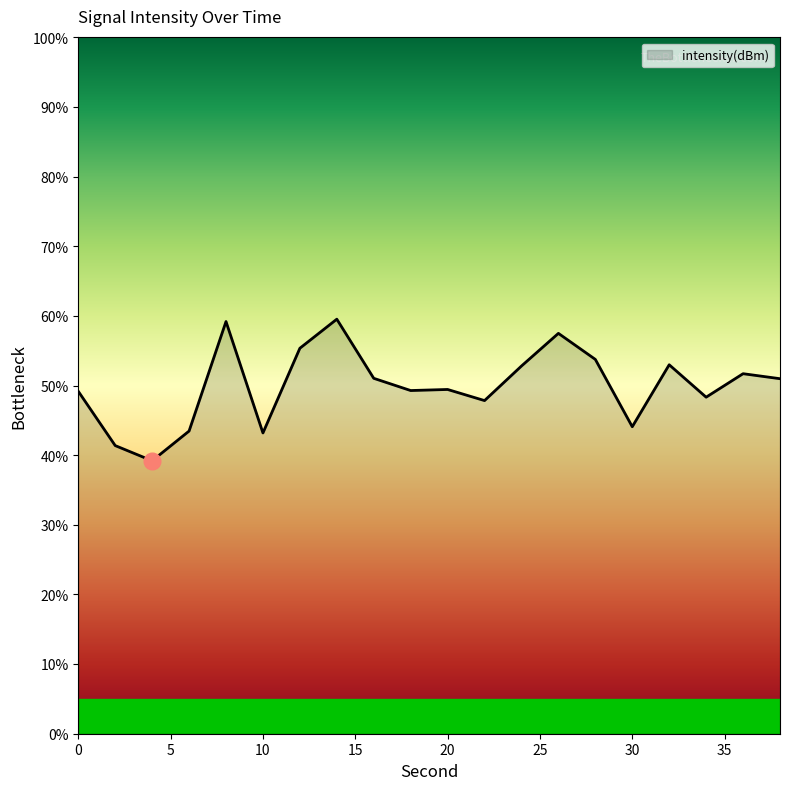

What is the minimum value shown in the chart?

39.2